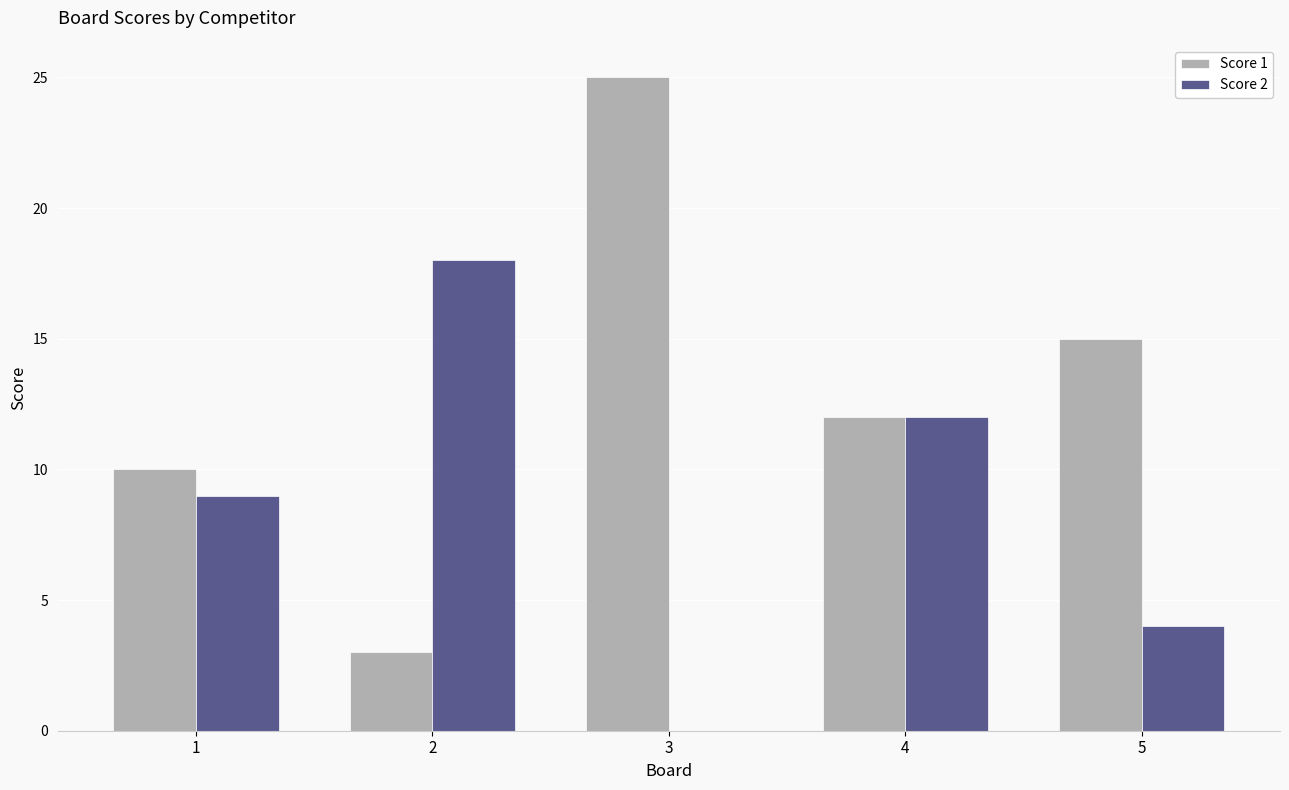

Are the bars horizontal?

No